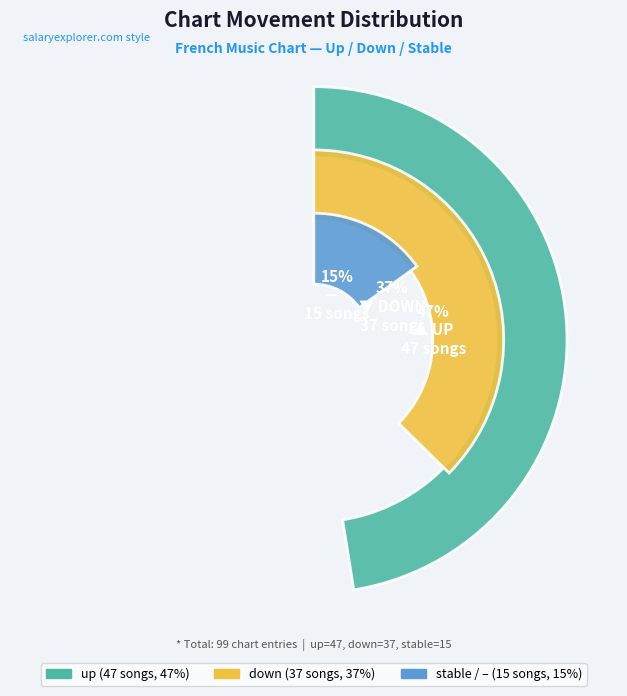

Rank the categories by value from highest to lowest.

up, down, -